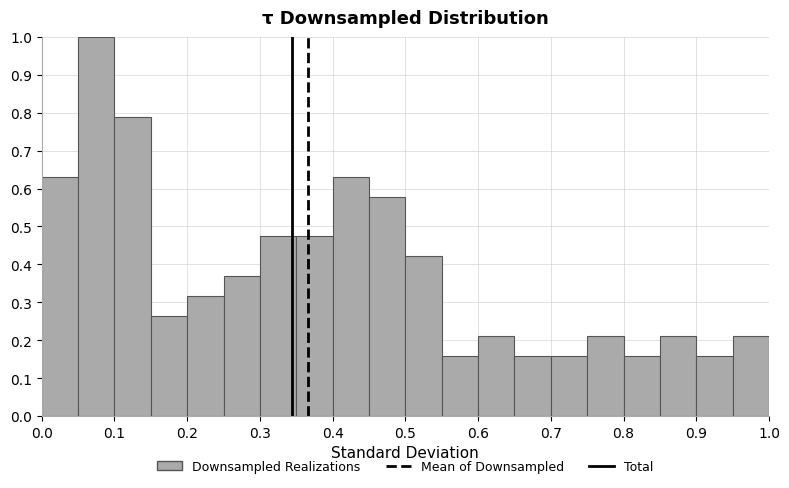

Reading left to right, transcribe this chart: for each bar, give the range it covers on the x-axis and its height. The values are not printed on the chart, so give them approximately, as read against the axis.

0.00 to 0.05: 0.63
0.05 to 0.10: 1.00
0.10 to 0.15: 0.79
0.15 to 0.20: 0.26
0.20 to 0.25: 0.32
0.25 to 0.30: 0.37
0.30 to 0.35: 0.47
0.35 to 0.40: 0.47
0.40 to 0.45: 0.63
0.45 to 0.50: 0.58
0.50 to 0.55: 0.42
0.55 to 0.60: 0.16
0.60 to 0.65: 0.21
0.65 to 0.70: 0.16
0.70 to 0.75: 0.16
0.75 to 0.80: 0.21
0.80 to 0.85: 0.16
0.85 to 0.90: 0.21
0.90 to 0.95: 0.16
0.95 to 1.00: 0.21